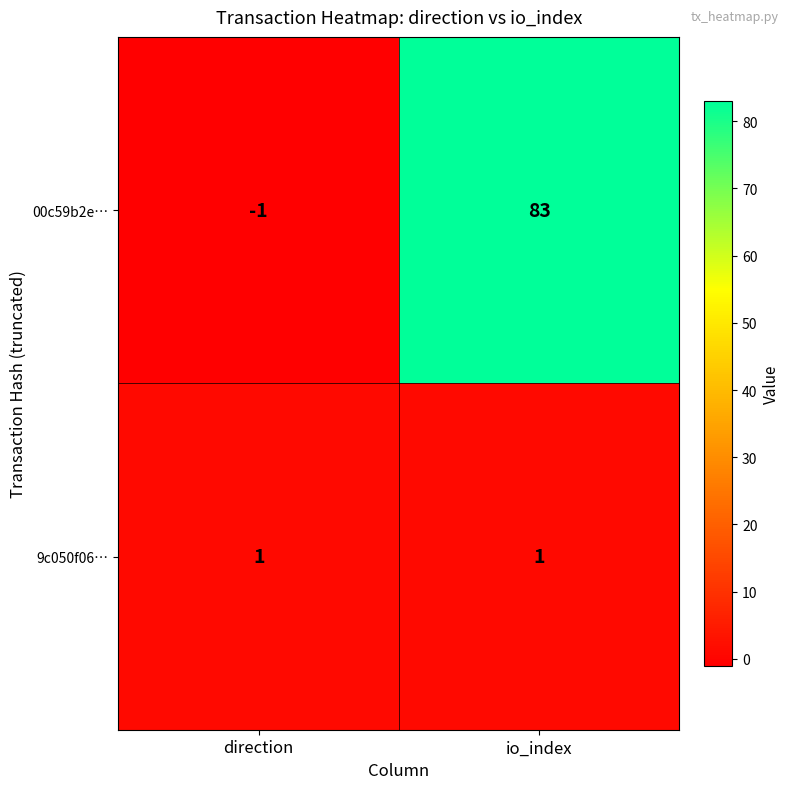

Reading left to right, list all the values displayed in this chart.

00c59b2e…: -1	83
9c050f06…: 1	1